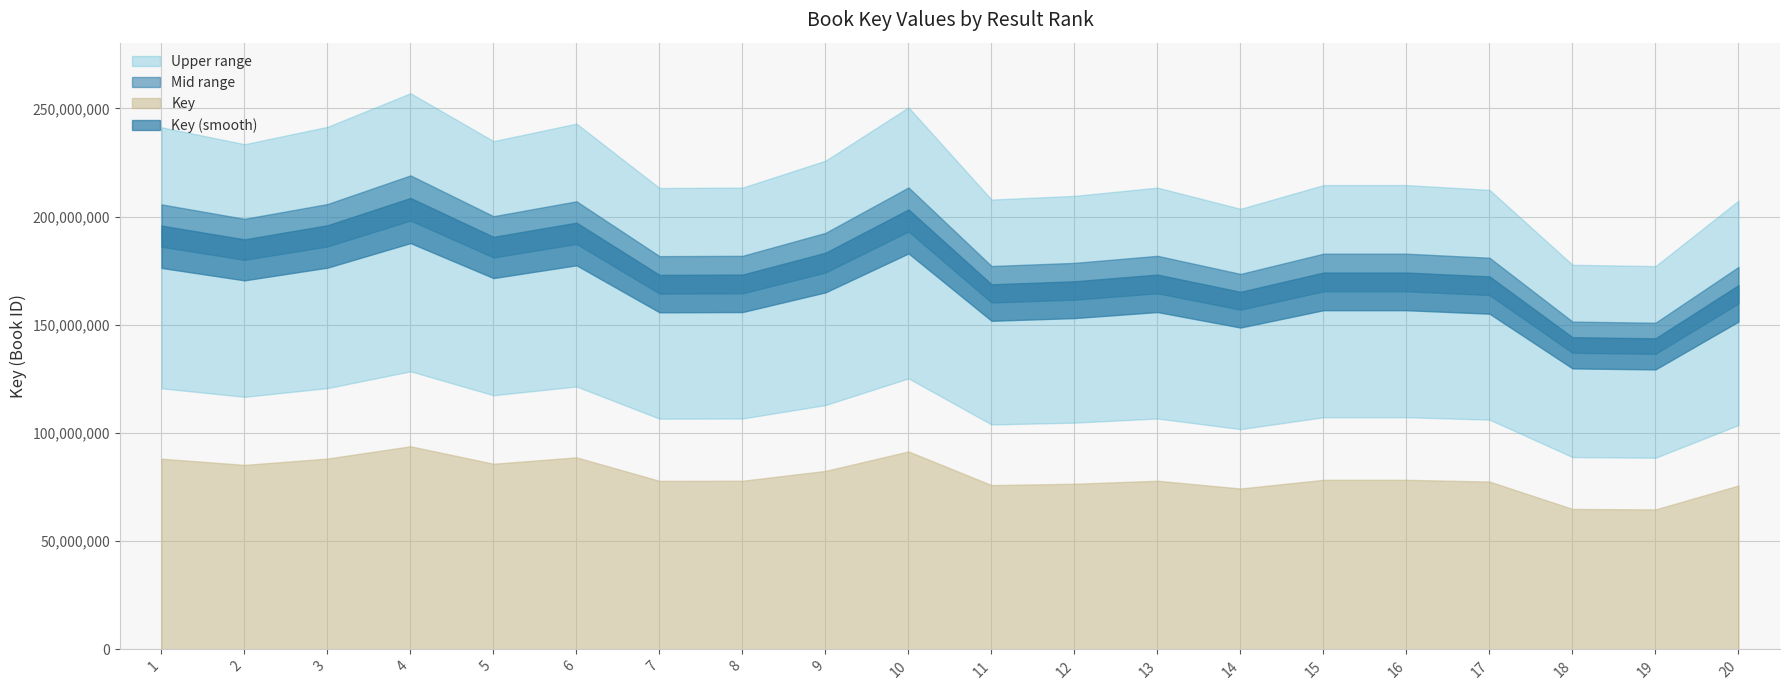

What is the value of the 18th point from the left?

144243586